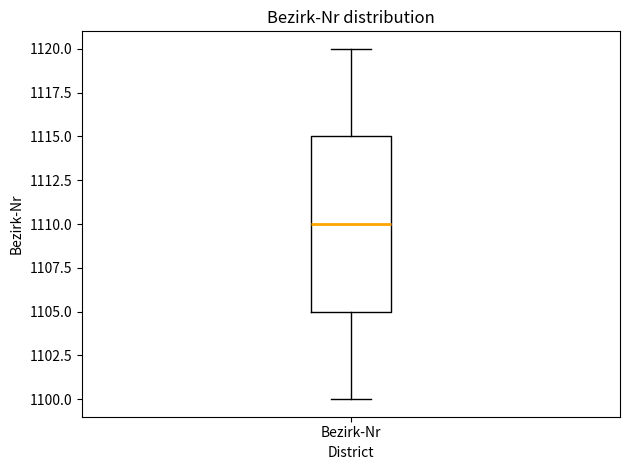

Where is the upper edge of the box for Bezirk-Nr on the y-axis? The values are not printed on the chart, so give them approximately, as read against the axis.

1115